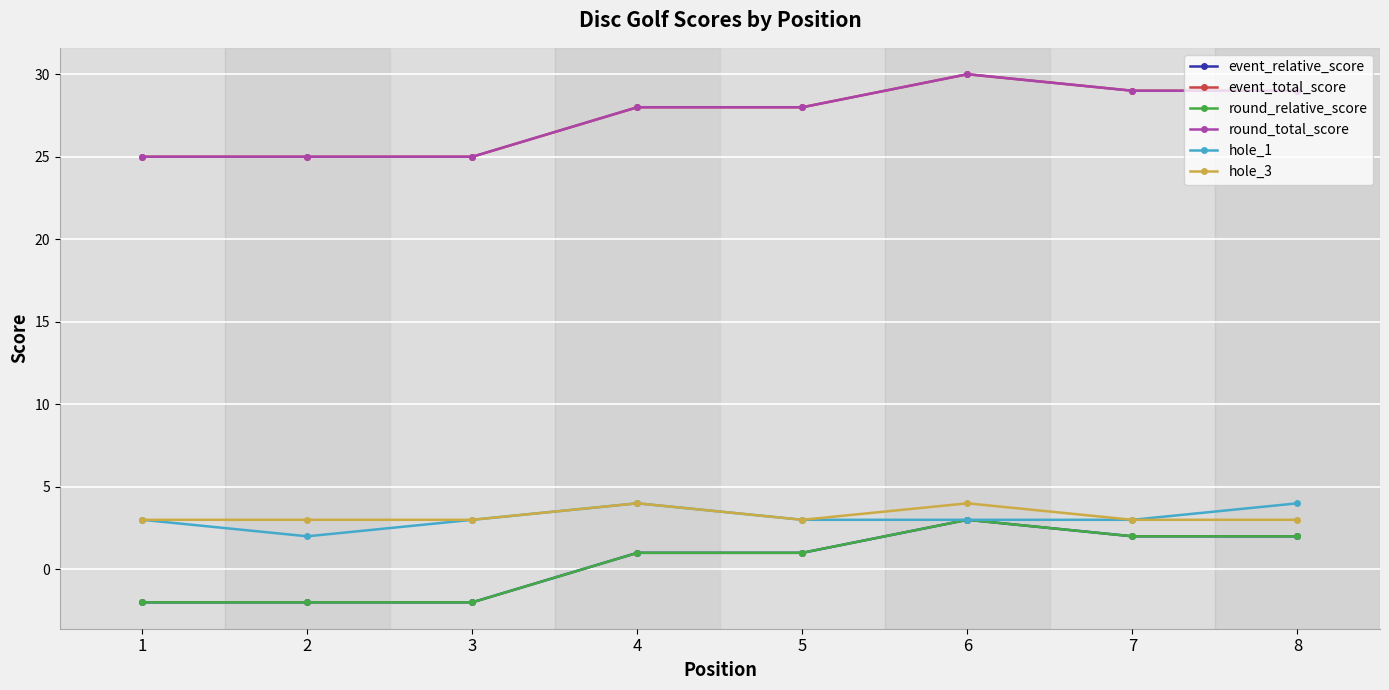

List the series in order of their peak value, lowest first.

event_relative_score, round_relative_score, hole_1, hole_3, event_total_score, round_total_score